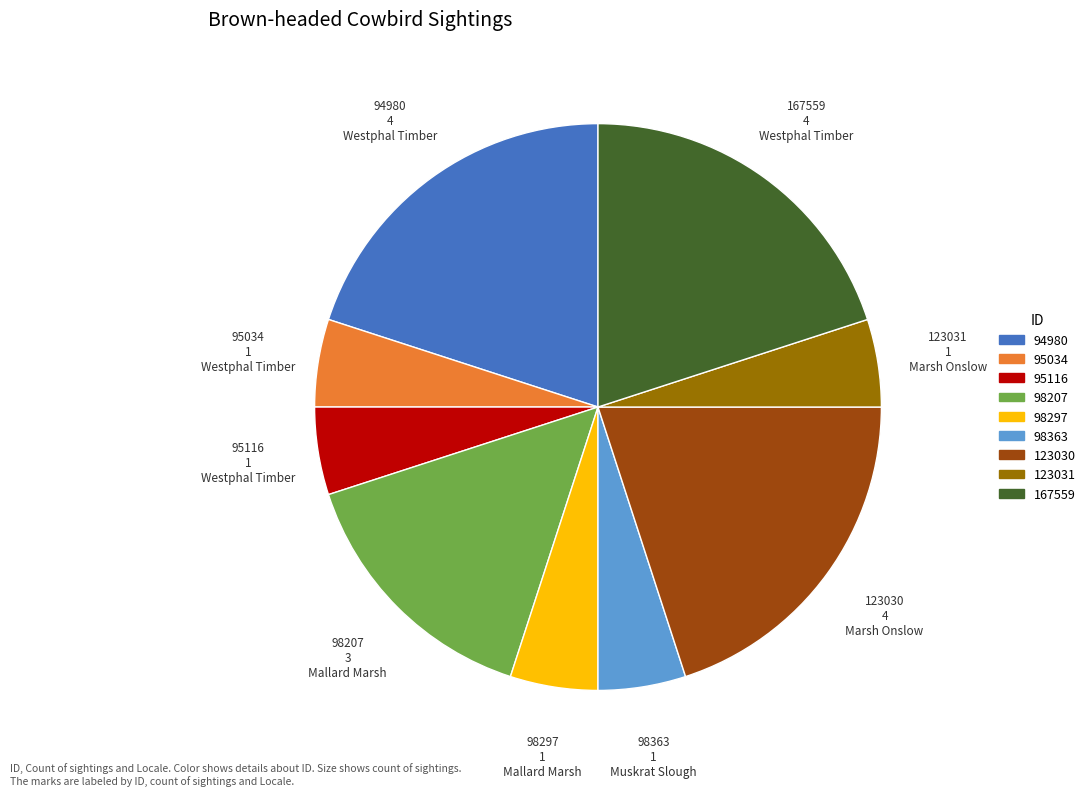

Combined, do 95116 and 98363 account for over 50%?

No